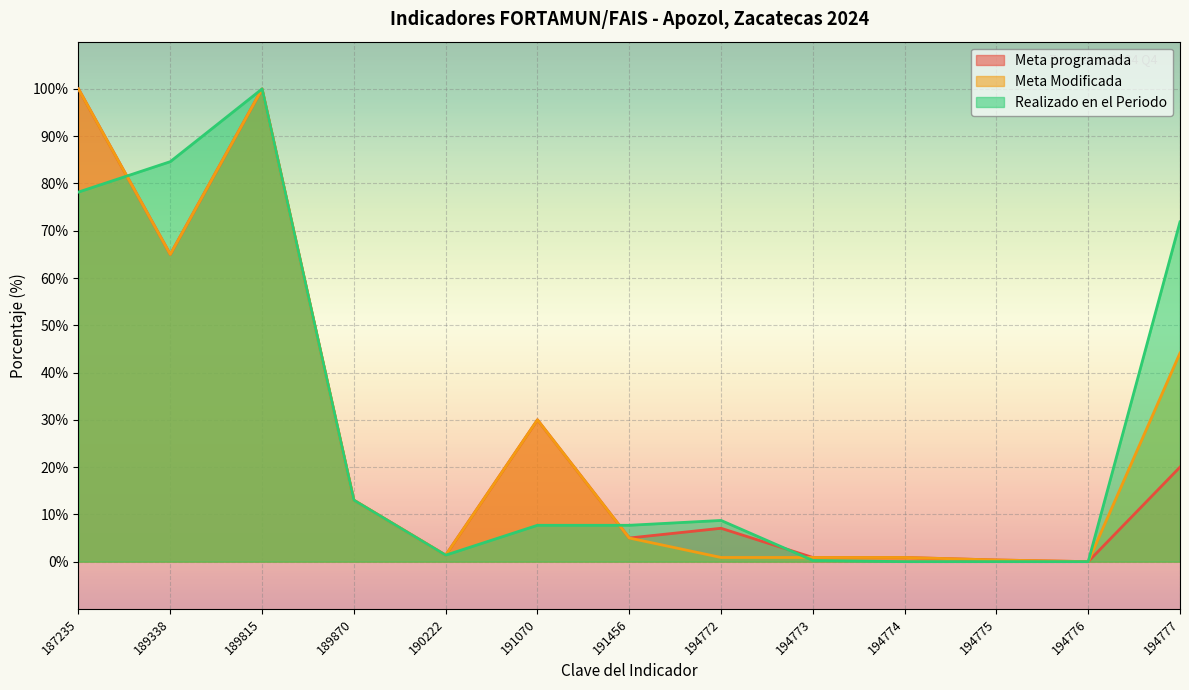

Reading left to right, what are all the values shown in this chart?

Meta programada: 187235=100.0	189338=65.0	189815=100.0	189870=13.0	190222=1.4	191070=30.0	191456=5.0	194772=7.1	194773=0.9	194774=0.9	194775=0.4	194776=0.0	194777=20.0
Meta Modificada: 187235=100.0	189338=65.0	189815=100.0	189870=13.0	190222=1.4	191070=30.0	191456=5.0	194772=0.9	194773=0.9	194774=0.9	194775=0.4	194776=0.0	194777=44.1
Realizado en el Periodo: 187235=78.2	189338=84.6	189815=100.0	189870=13.0	190222=1.4	191070=7.7	191456=7.7	194772=8.7	194773=0.3	194774=0.0	194775=0.0	194776=0.0	194777=71.9